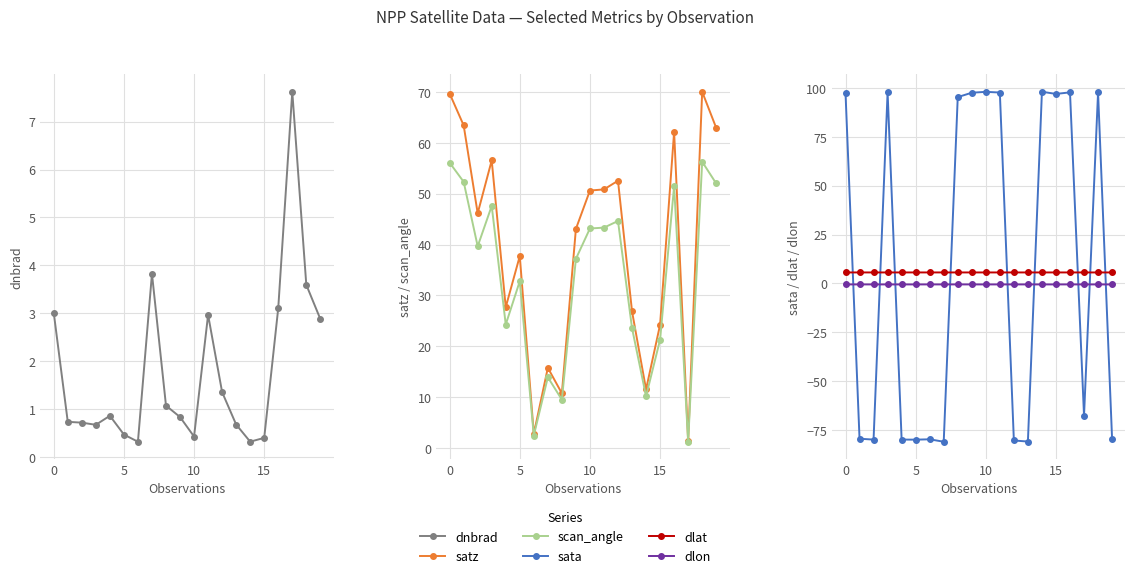

At 5, list the series in order from largest to smallest.

satz, scan_angle, dlat, dnbrad, dlon, sata